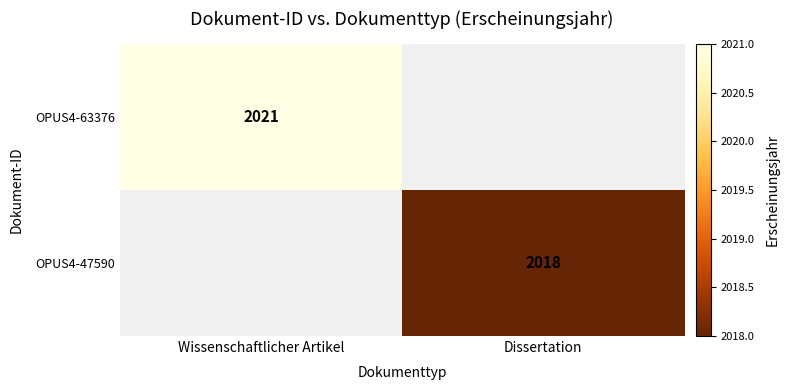

At how many categories does at least one series exceed 2020?

1